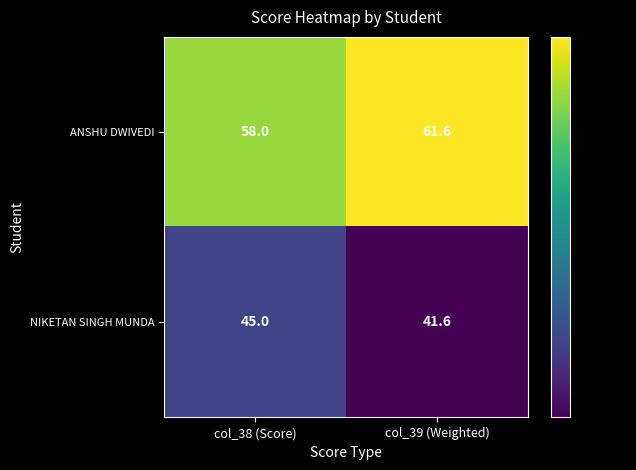

Which series has the largest total across all categories?

ANSHU DWIVEDI